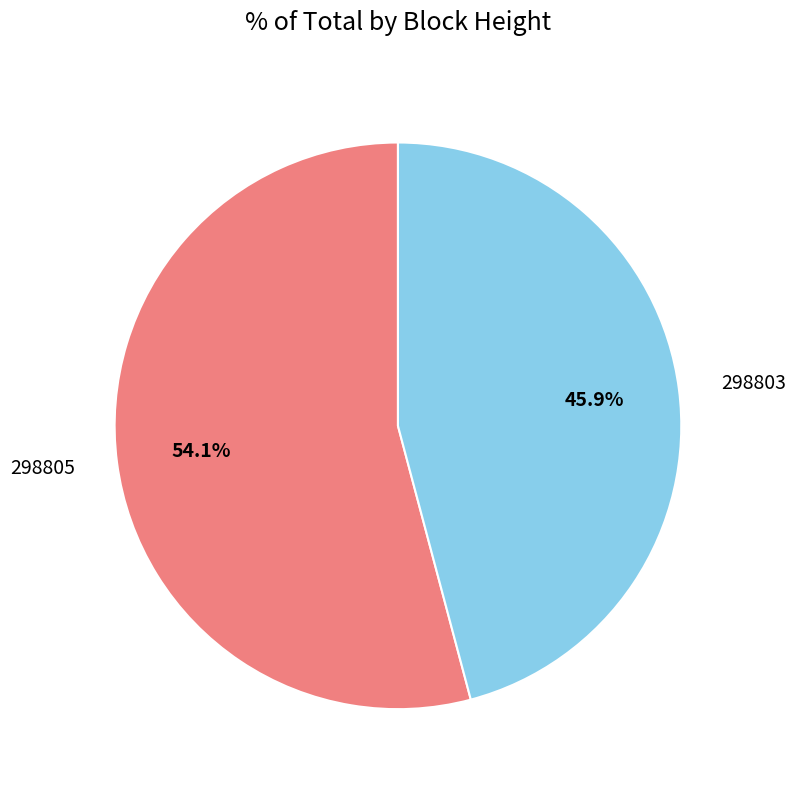

What percentage is the 298805 slice, to the nearest percent?

54%